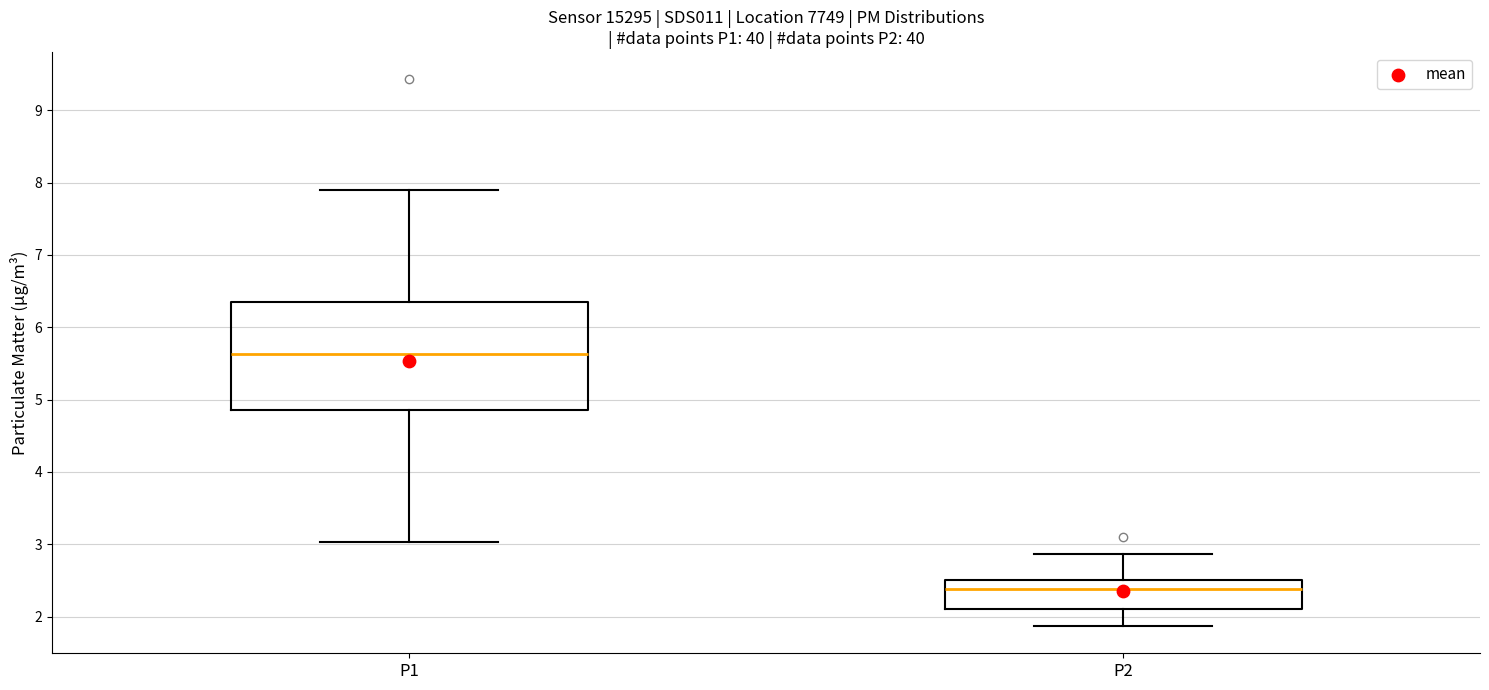

Comparing the boxes themselves (not the whiskers), which one is the tallest?

P1